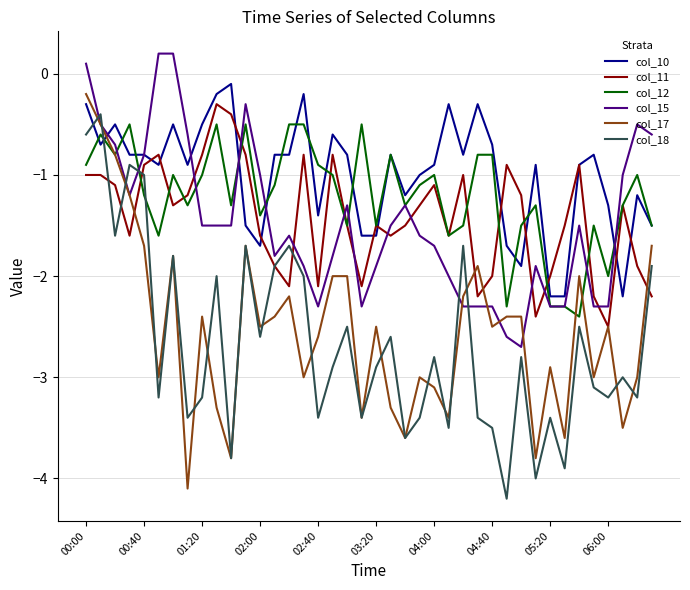

How many values in col_15 are below zero?

37